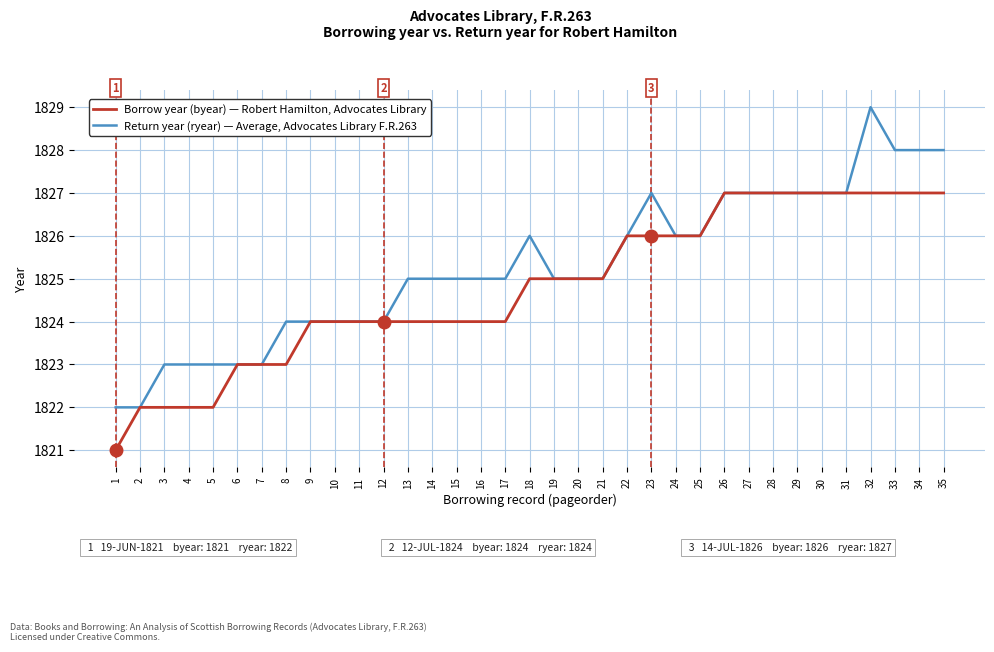

Which label corresponds to the largest value in the chart?

32